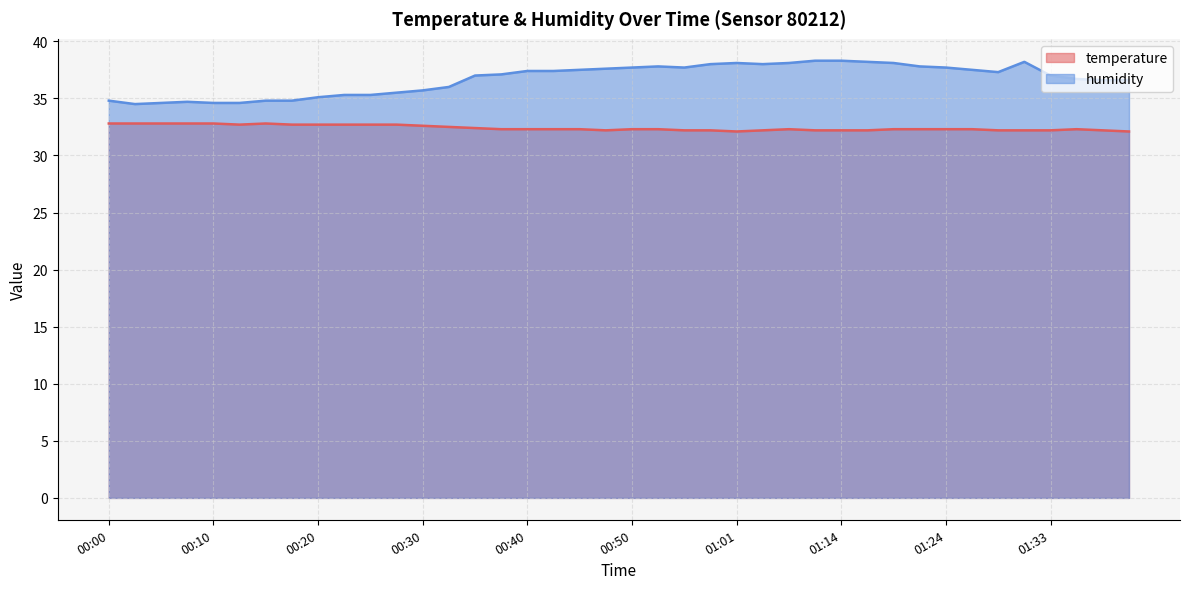

Which series has the largest total across all categories?

humidity